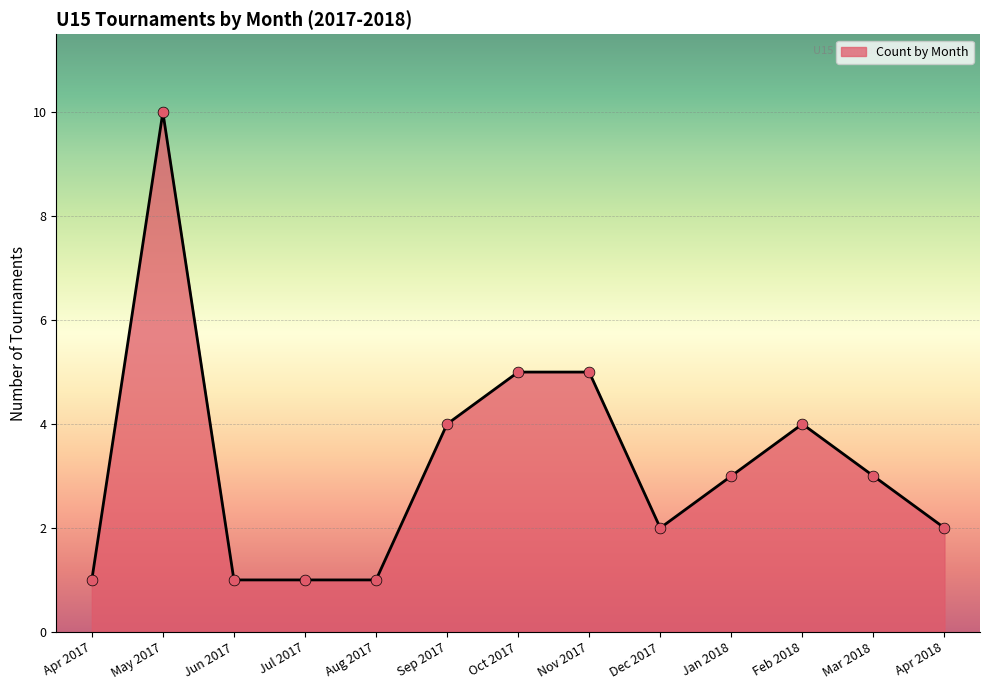

Approximately how many times larger is the value at Dec 2017 compared to Aug 2017?

2.0